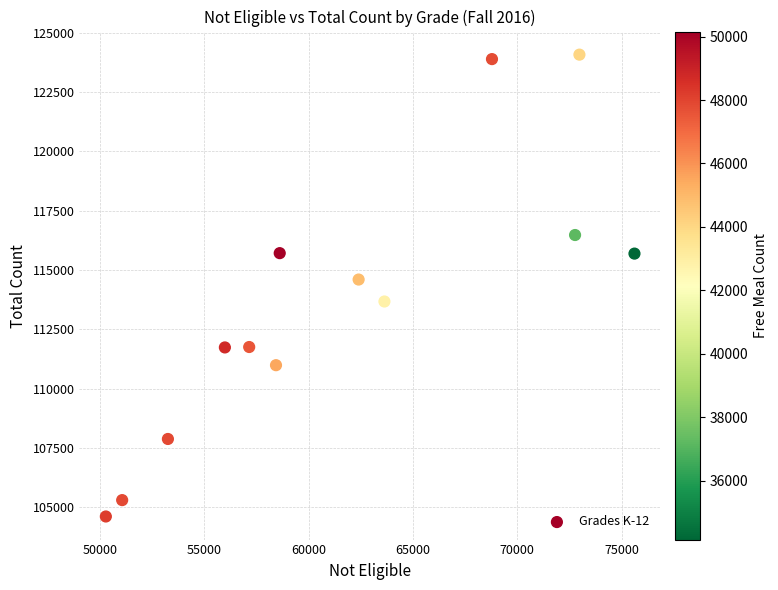

What Y value in the scatter plot is closest to 114349?

114603